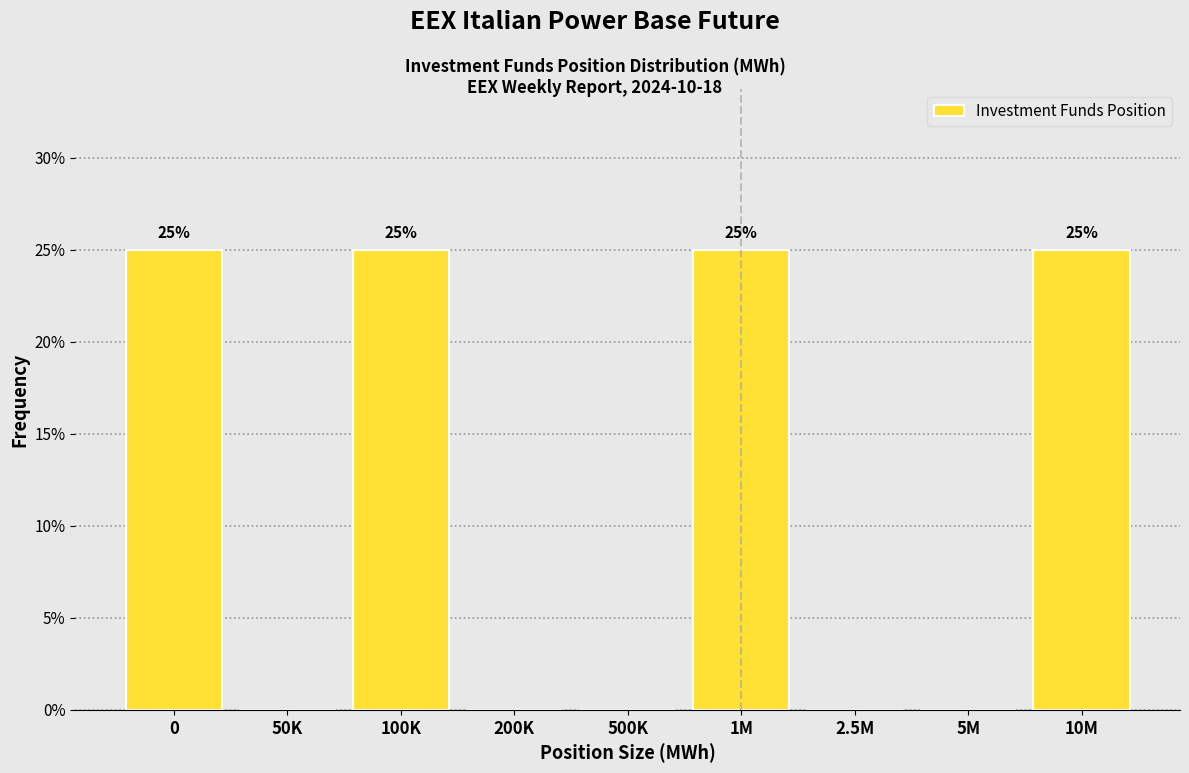

Reading left to right, what are all the values shown in this chart?

0=25	50K=0	100K=25	200K=0	500K=0	1M=25	2.5M=0	5M=0	10M=25